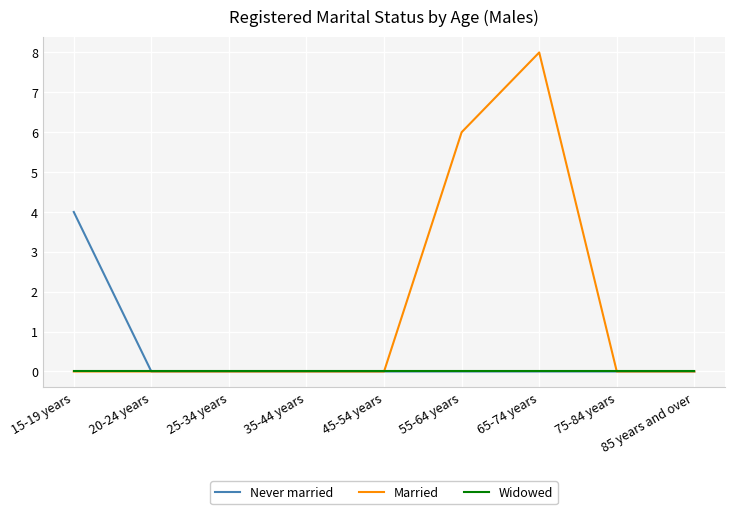

At how many categories does at least one series exceed 7?

1